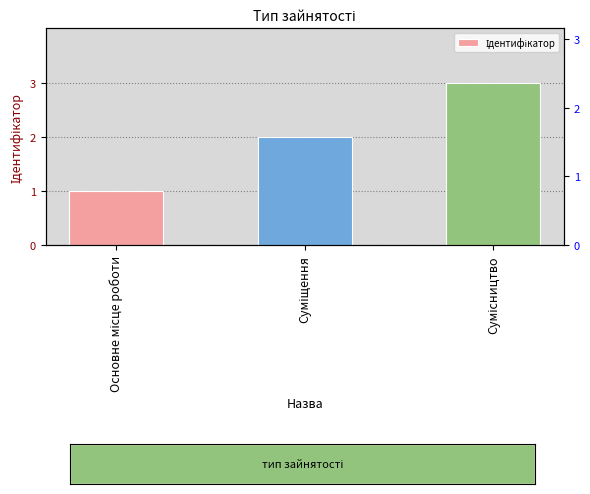

At which category does the chart reach its peak across all series?

Сумісництво